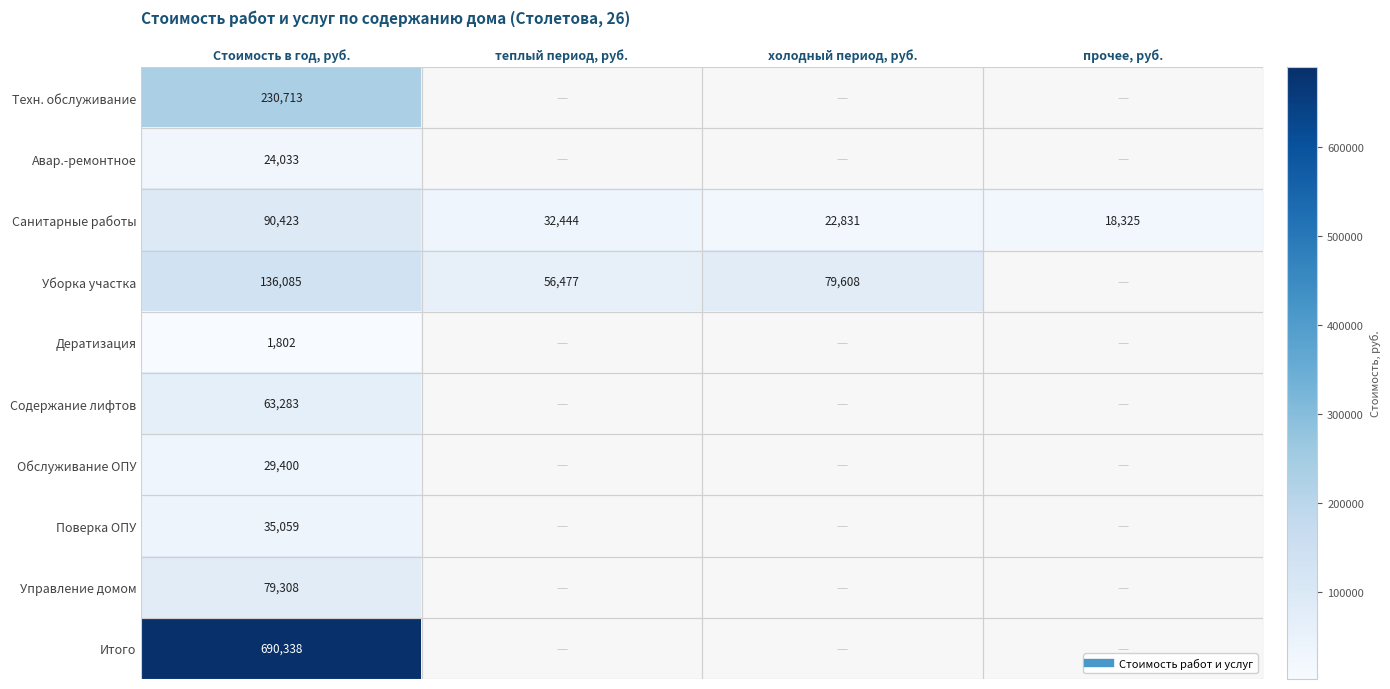

Read the Уборка участка value at Стоимость в год, руб..

136084.8